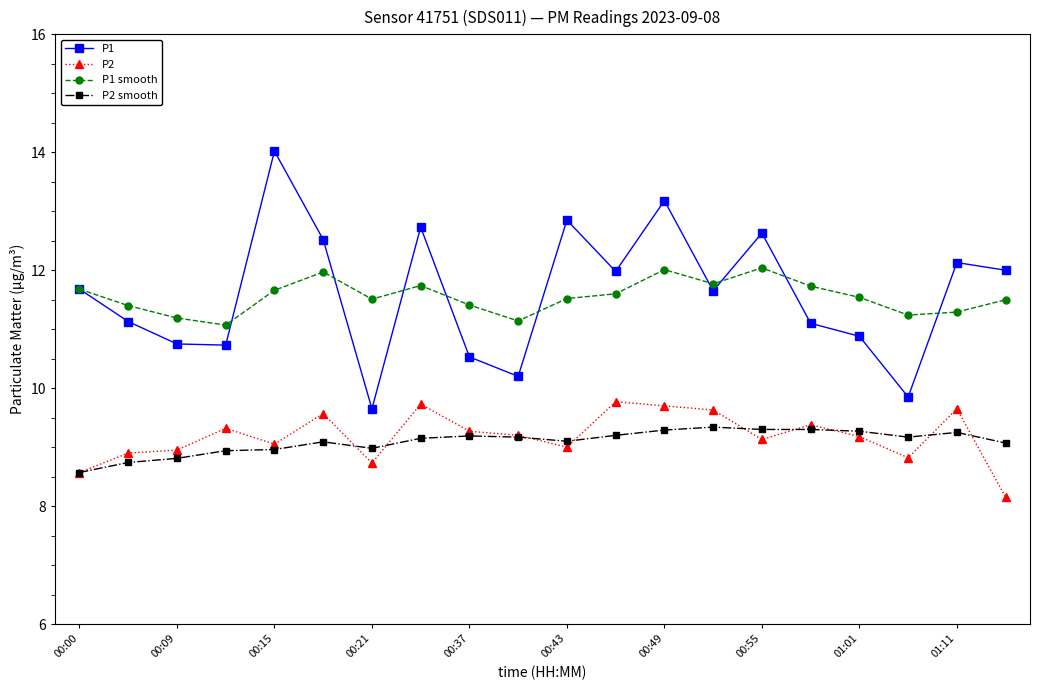

List the series in order of their peak value, highest first.

P1, P1 smooth, P2, P2 smooth